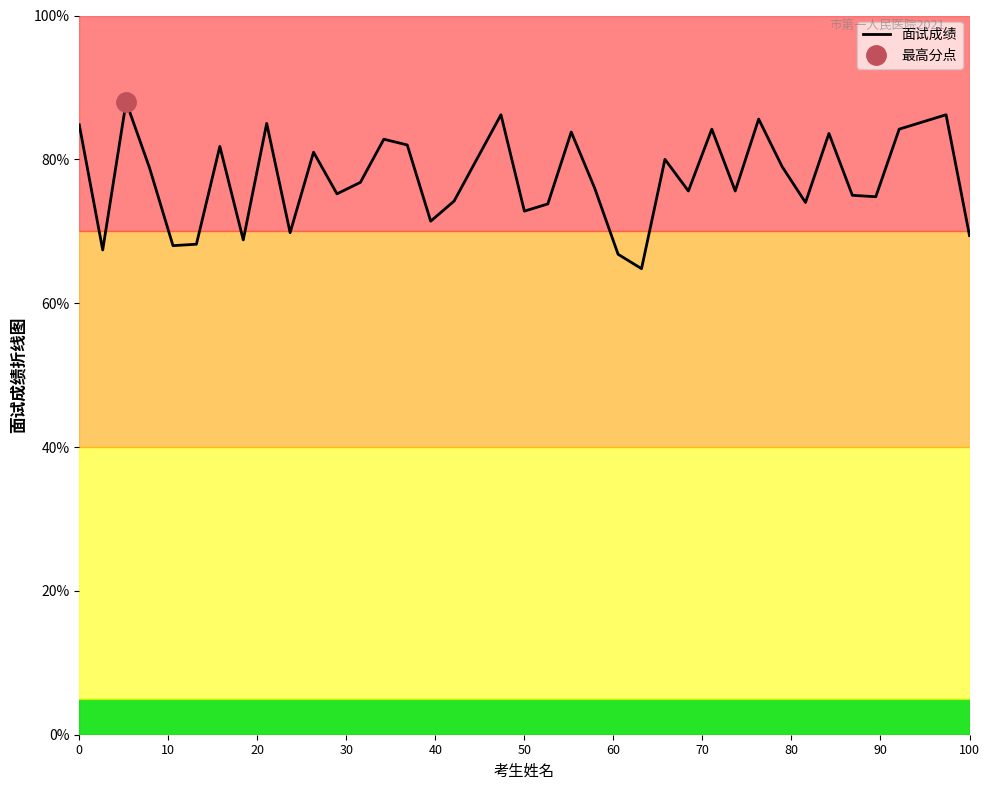

What is the minimum value for 面试成绩?

64.8